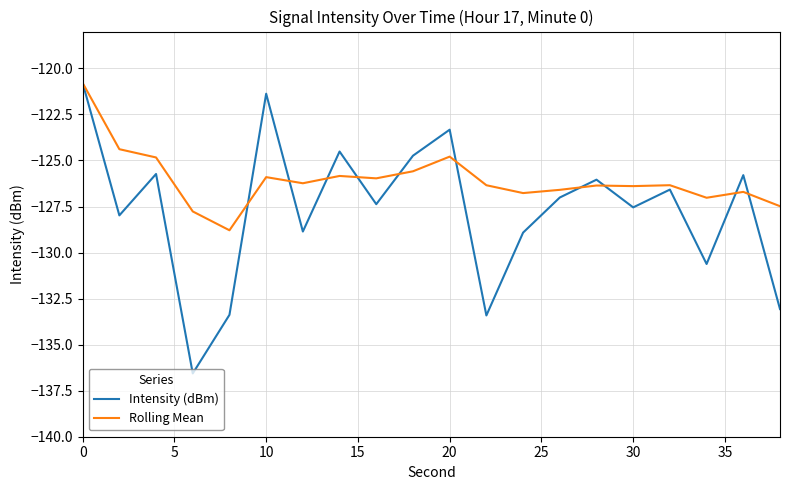

What is the maximum value for Intensity (dBm)?

-120.8